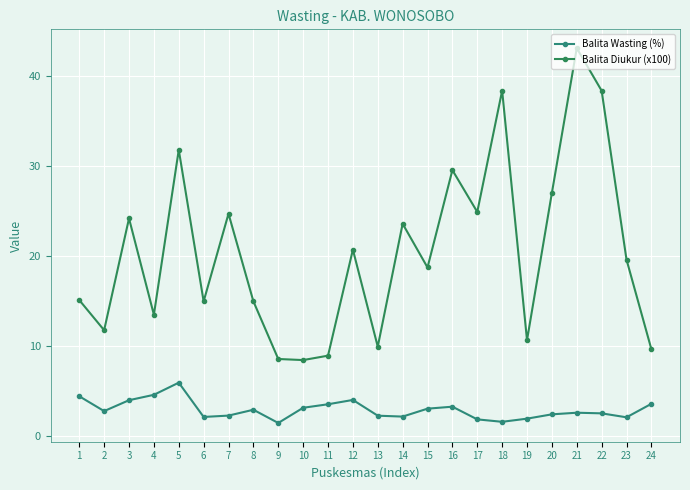

How many interior local peaks does the Balita Wasting (%) series have?

5